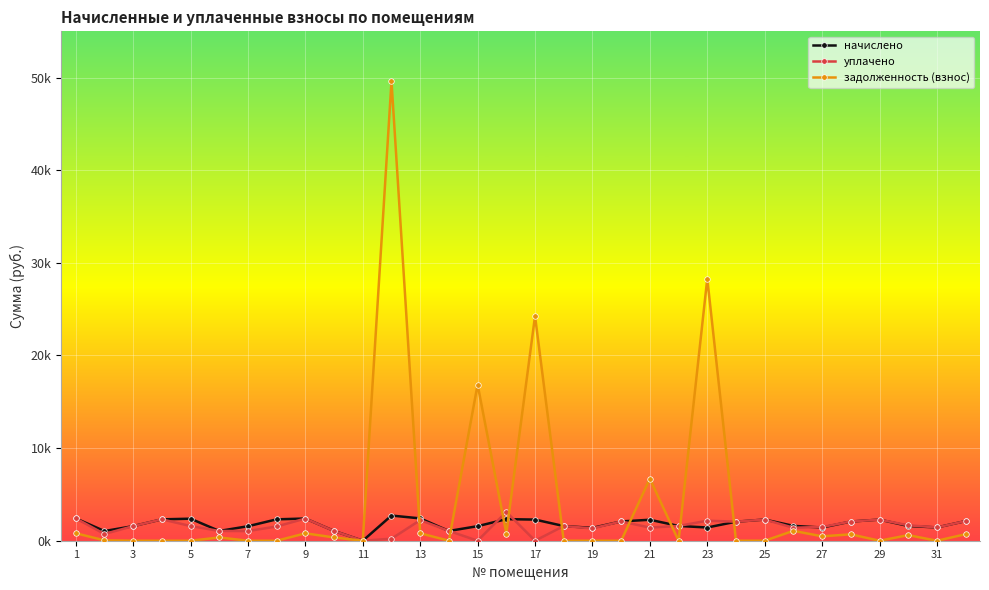

At how many categories does at least one series exceed 1442?

25